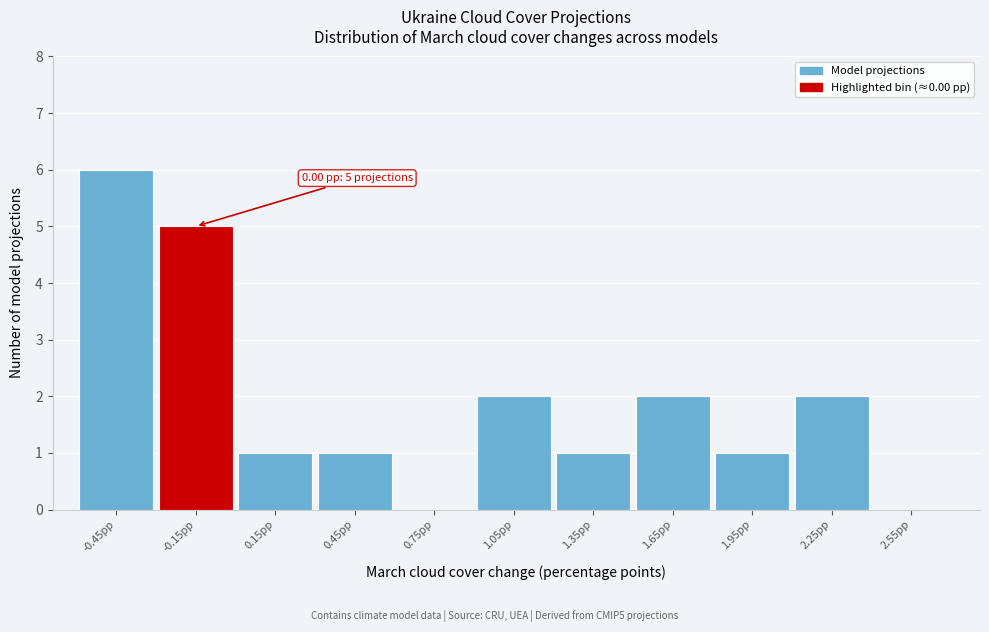

Reading left to right, what are all the values shown in this chart?

-0.45pp=6	-0.15pp=5	0.15pp=1	0.45pp=1	0.75pp=0	1.05pp=2	1.35pp=1	1.65pp=2	1.95pp=1	2.25pp=2	2.55pp=0